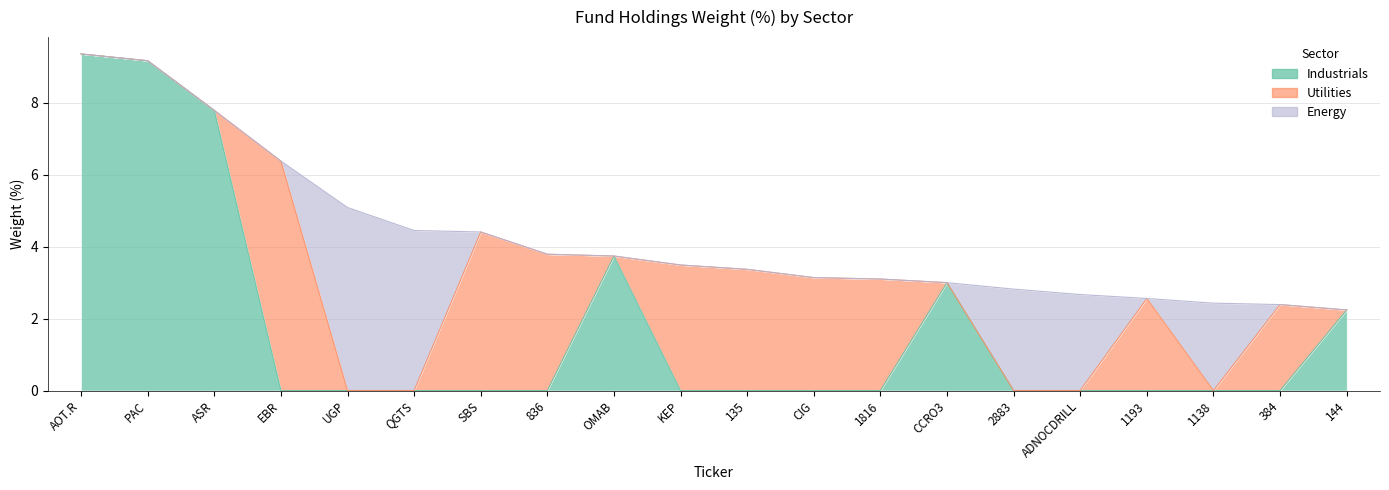

The value of Industrials at KEP is -4.9. True or false?

False